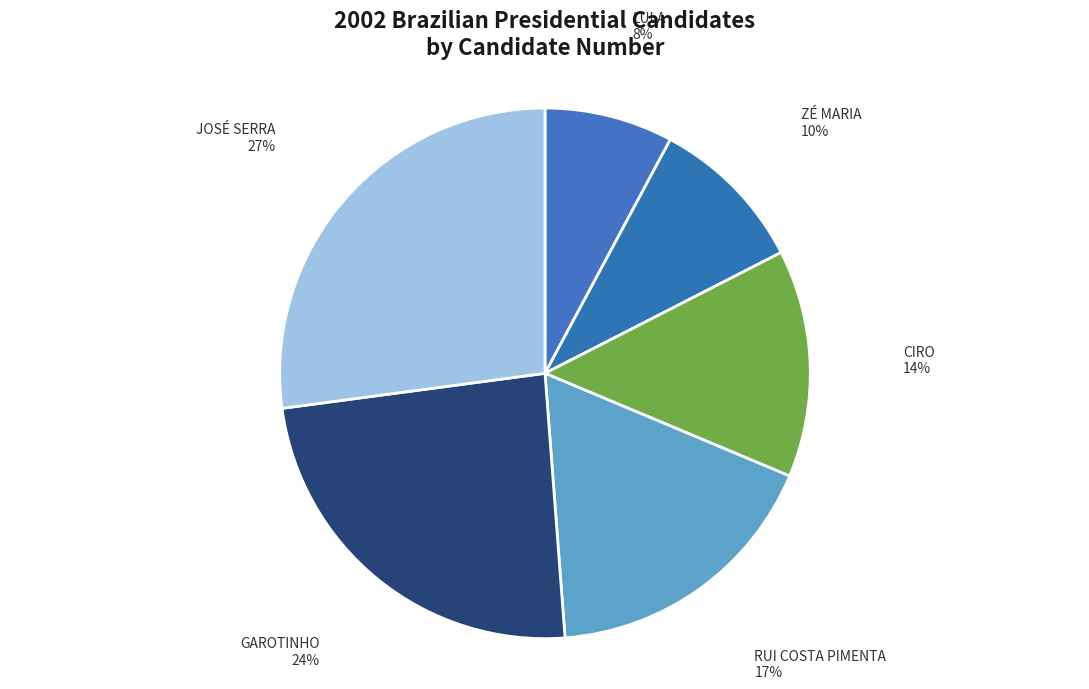

What percentage is the JOSÉ SERRA slice, to the nearest percent?

27%